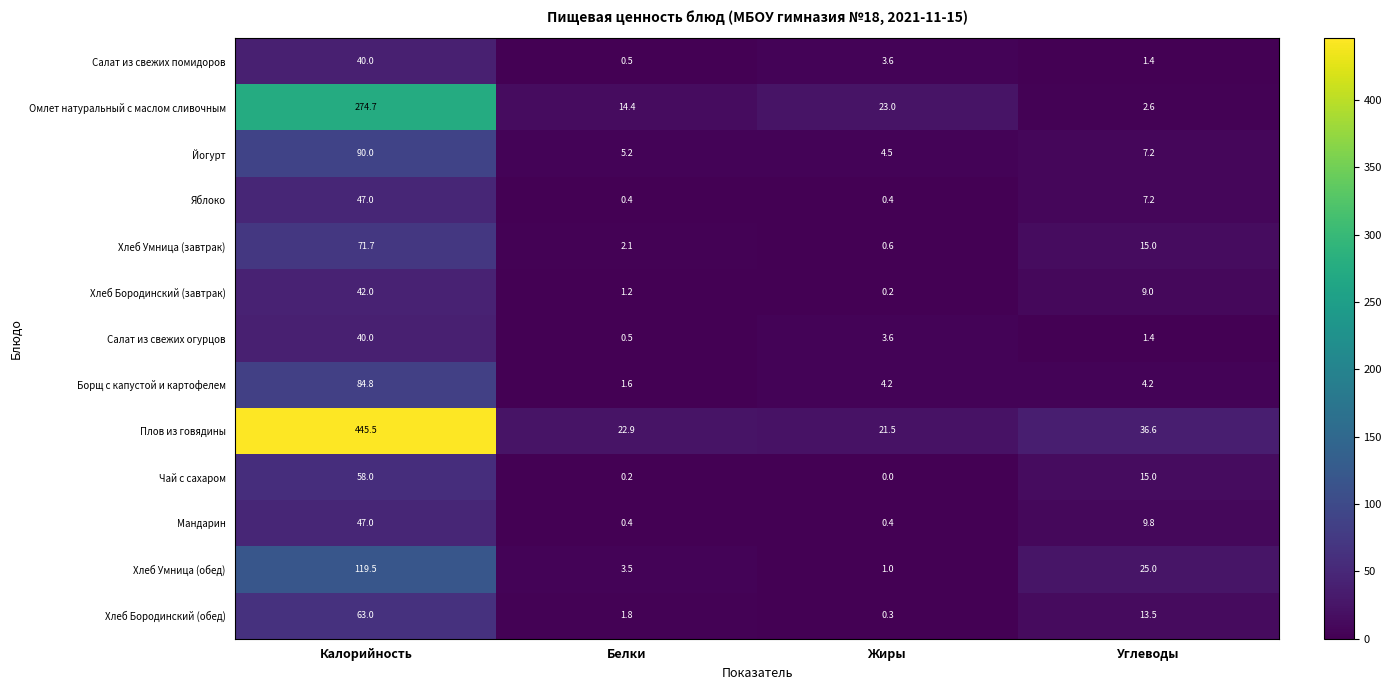

How many data points does each series have?

4